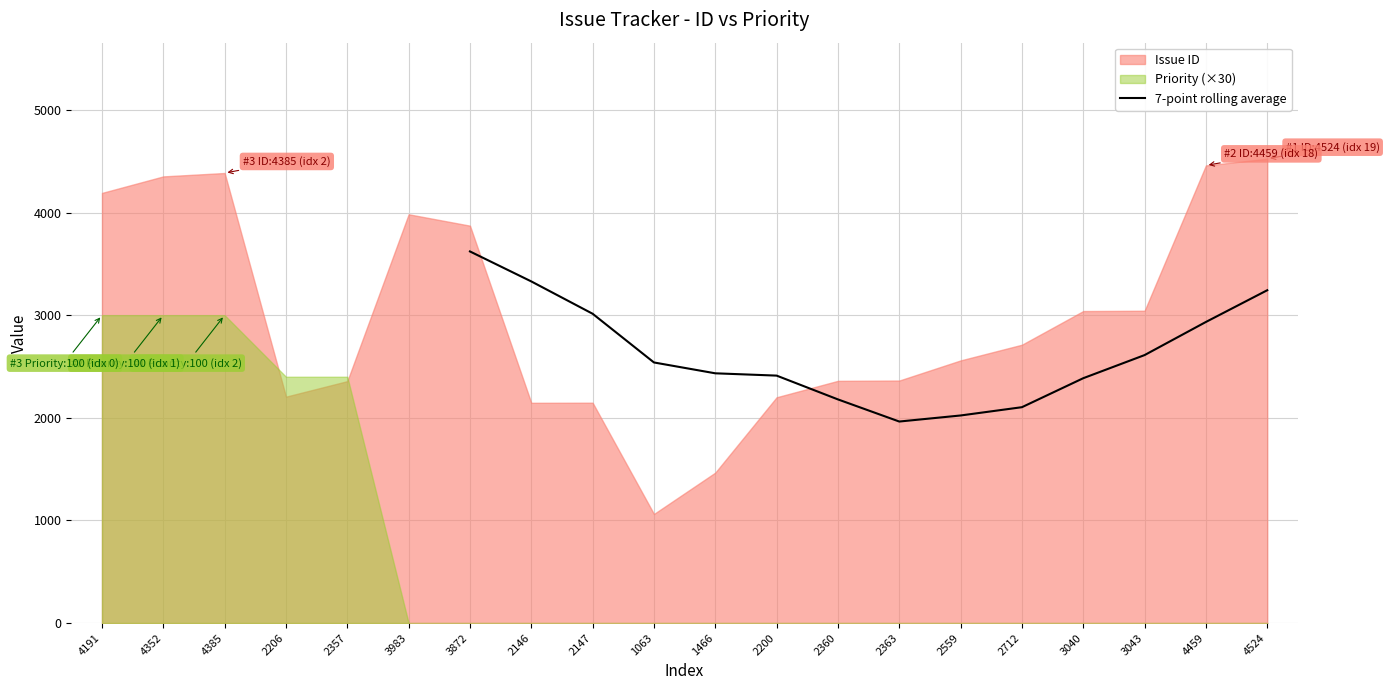

Which category has the highest value in the 7-point rolling average series?

3872